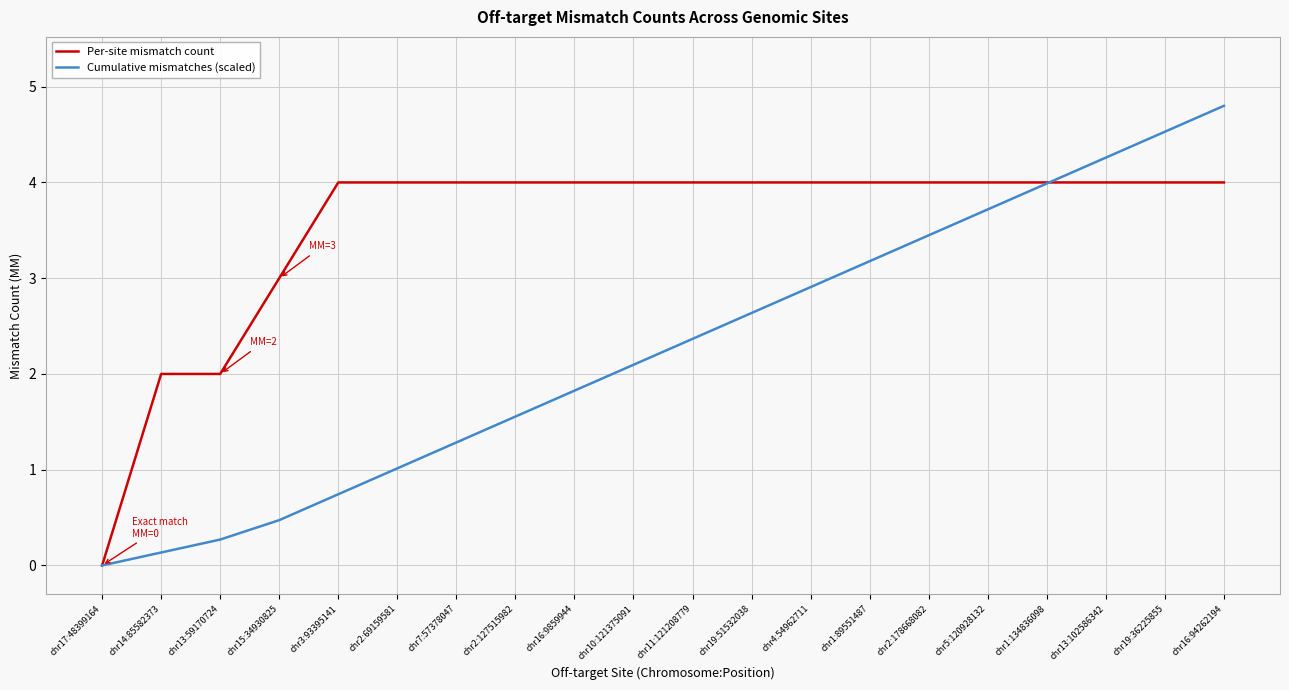

Is it true that Cumulative mismatches (scaled) equals 4.6 at chr19:51532038?

False